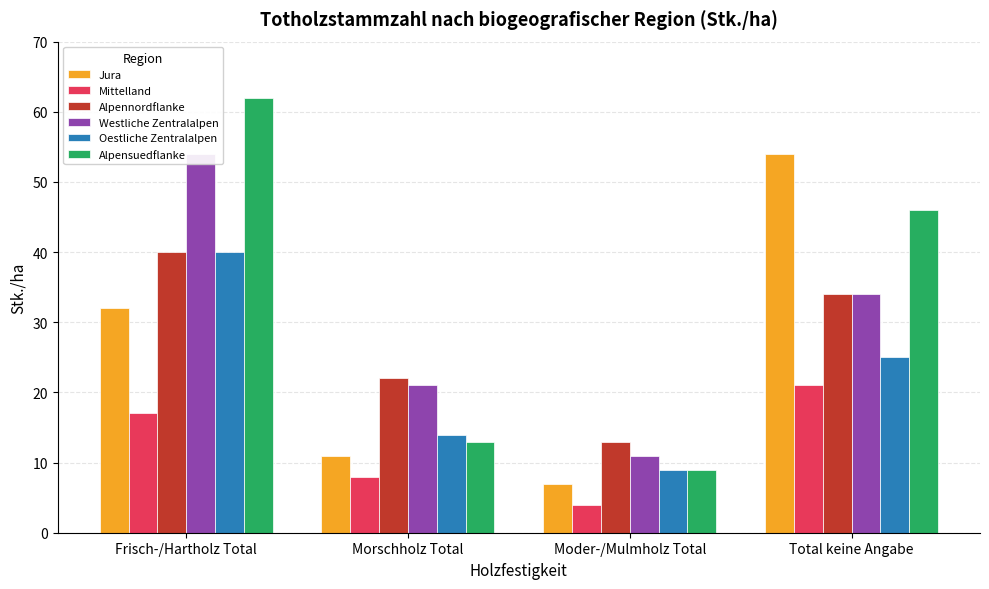

Where does the Oestliche Zentralalpen series first go above 25?

Frisch-/Hartholz Total